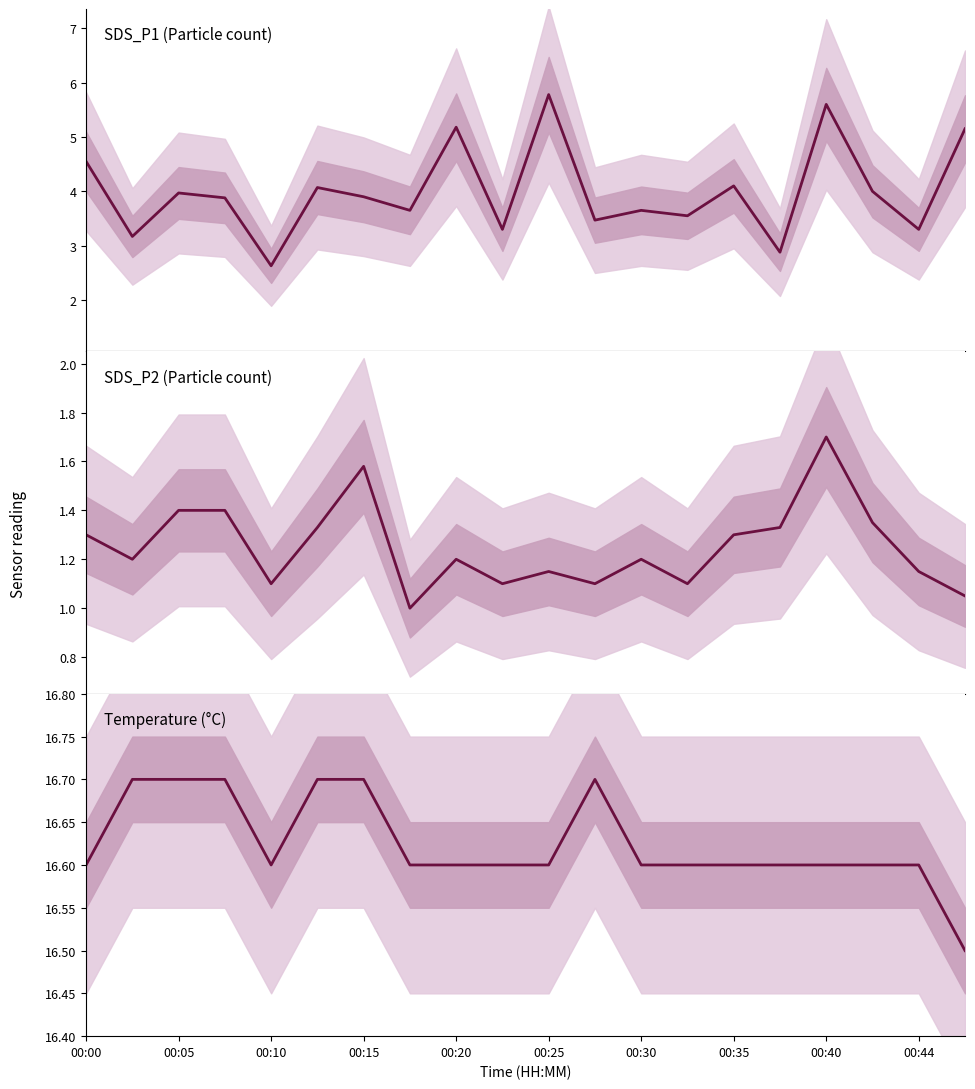

How many data points does each series have?

20